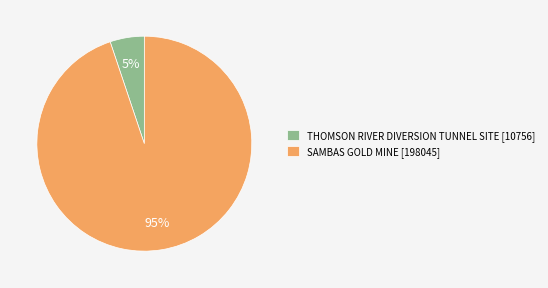

True or false: THOMSON RIVER DIVERSION TUNNEL SITE accounts for 1% of the total.

False